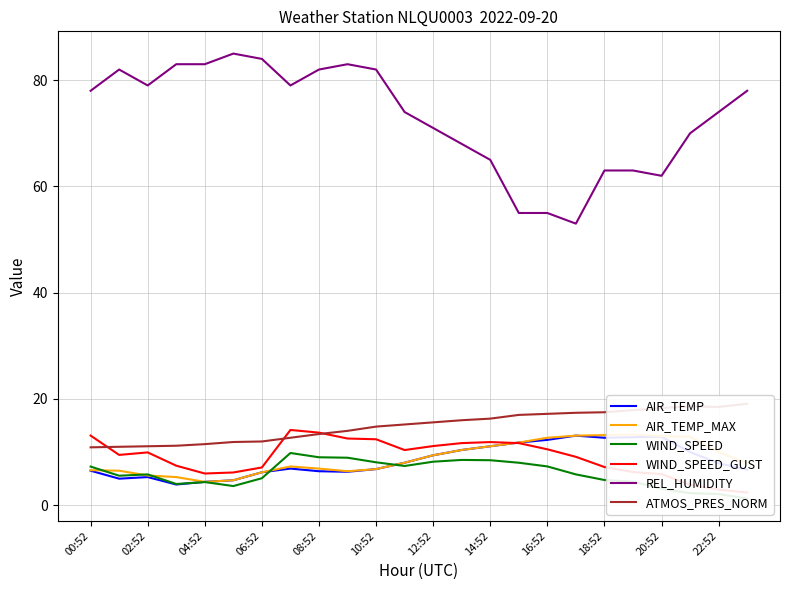

True or false: AIR_TEMP and REL_HUMIDITY intersect in this chart.

False